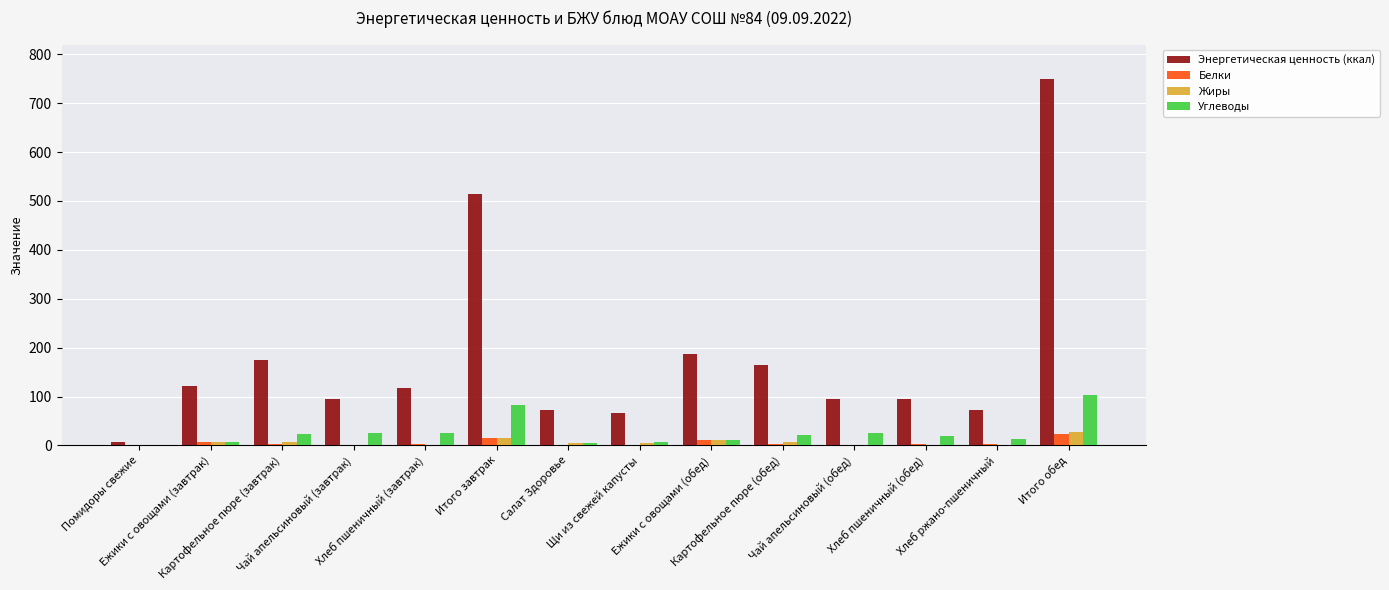

What is the sum of all Жиры values?

86.7